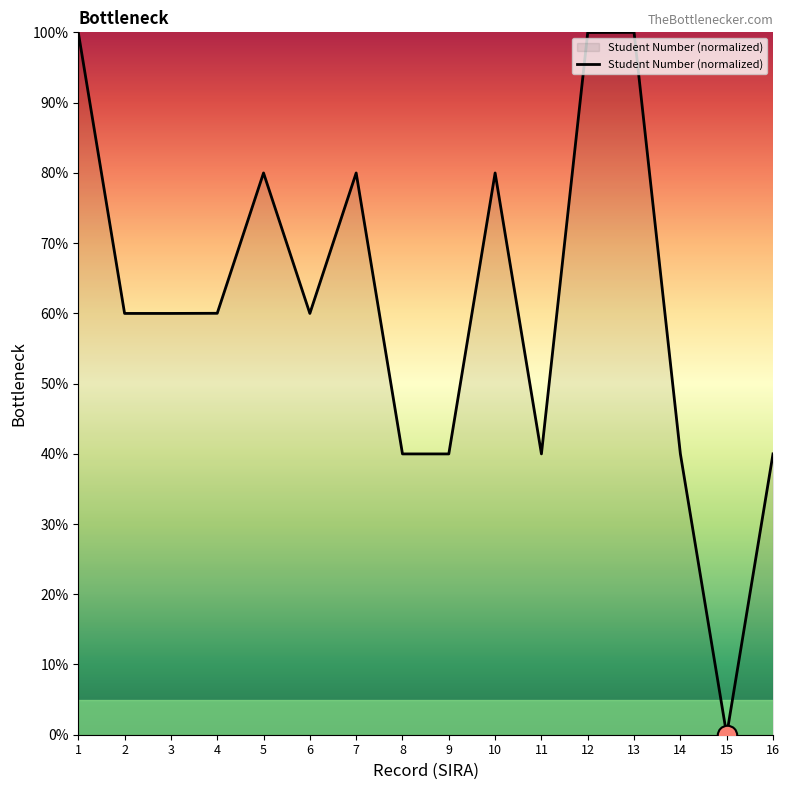

What is the ratio of the value at 16 to the value at 9?

1.0